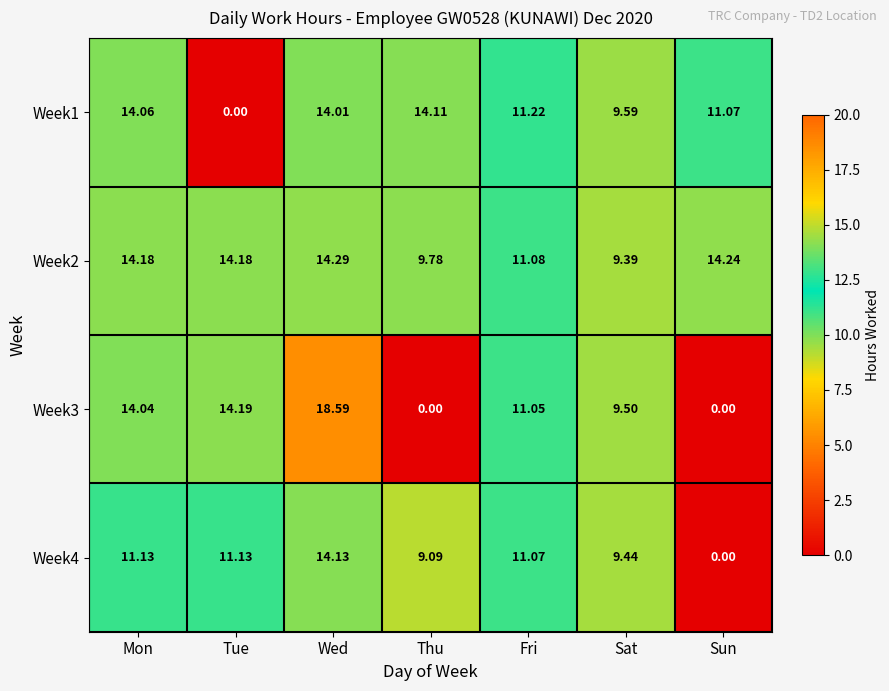

Which category has the highest value in the Week4 series?

Wed